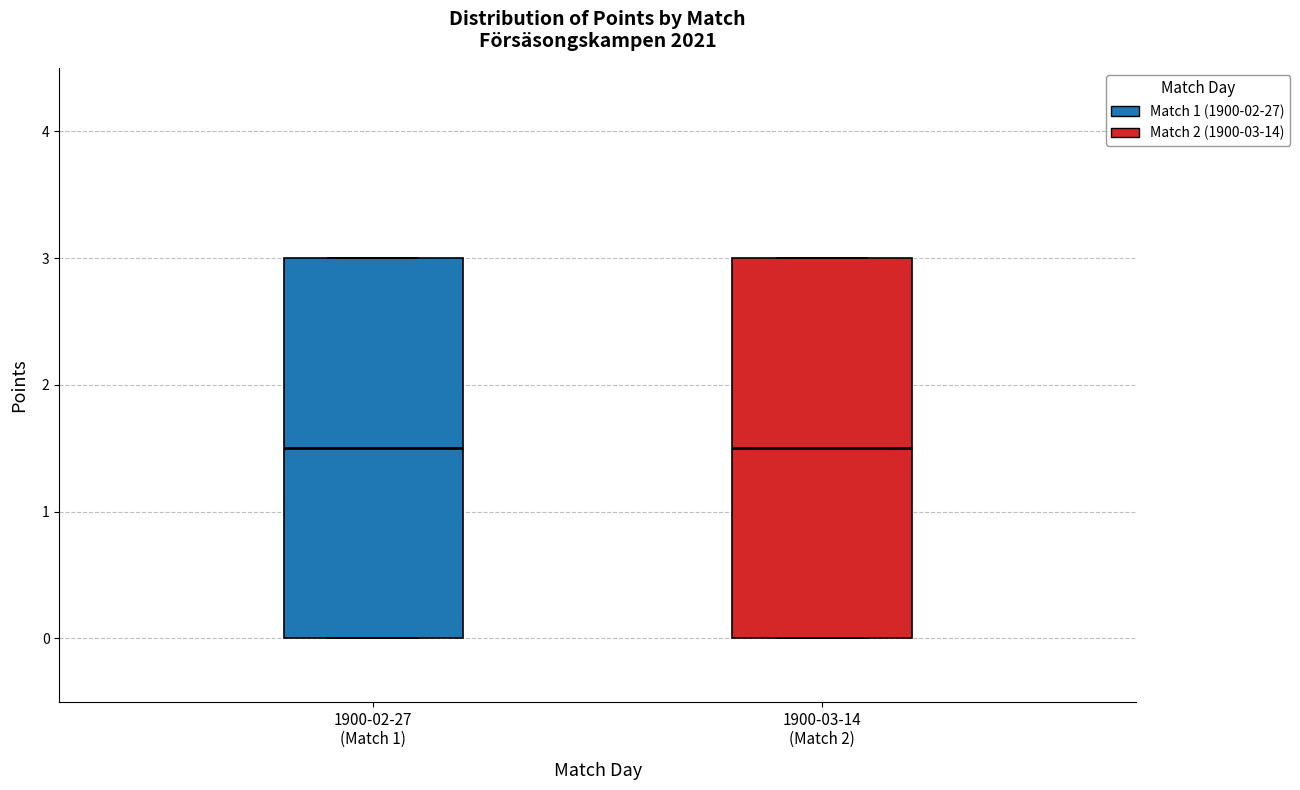

Reading left to right, read every box against the y-axis: the position of its median line, the range the box covers, and the ends of its whiskers. The values are not printed on the chart, so give them approximately, as read against the axis.

1900-02-27 (Match 1): median 1.5, box 0.0 to 3.0, whiskers 0.0 to 3.0
1900-03-14 (Match 2): median 1.5, box 0.0 to 3.0, whiskers 0.0 to 3.0